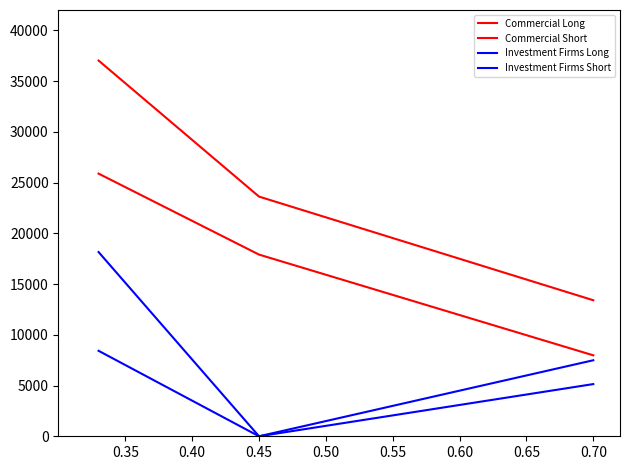

Does the chart display data point markers on the line(s)?

No